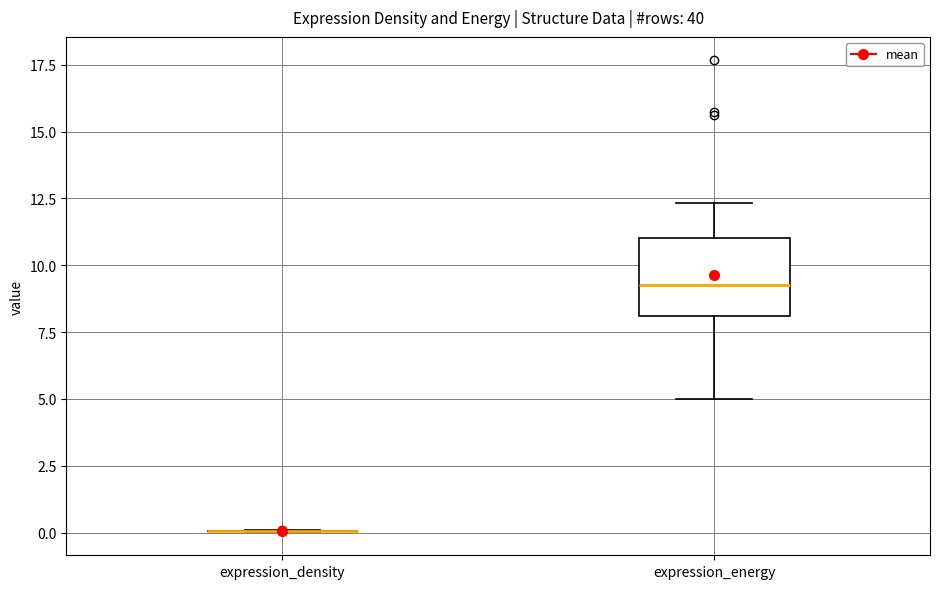

Reading left to right, transcribe this box plot: for each box, give where its median line is, the range the box spans, and where its two whiskers end, as read against the y-axis. The values are not printed on the chart, so give them approximately, as read against the axis.

expression_density: box collapsed to a line at 0.0, whiskers 0.0 to 0.0
expression_energy: median 9.5, box 8.0 to 11.0, whiskers 5.0 to 12.5